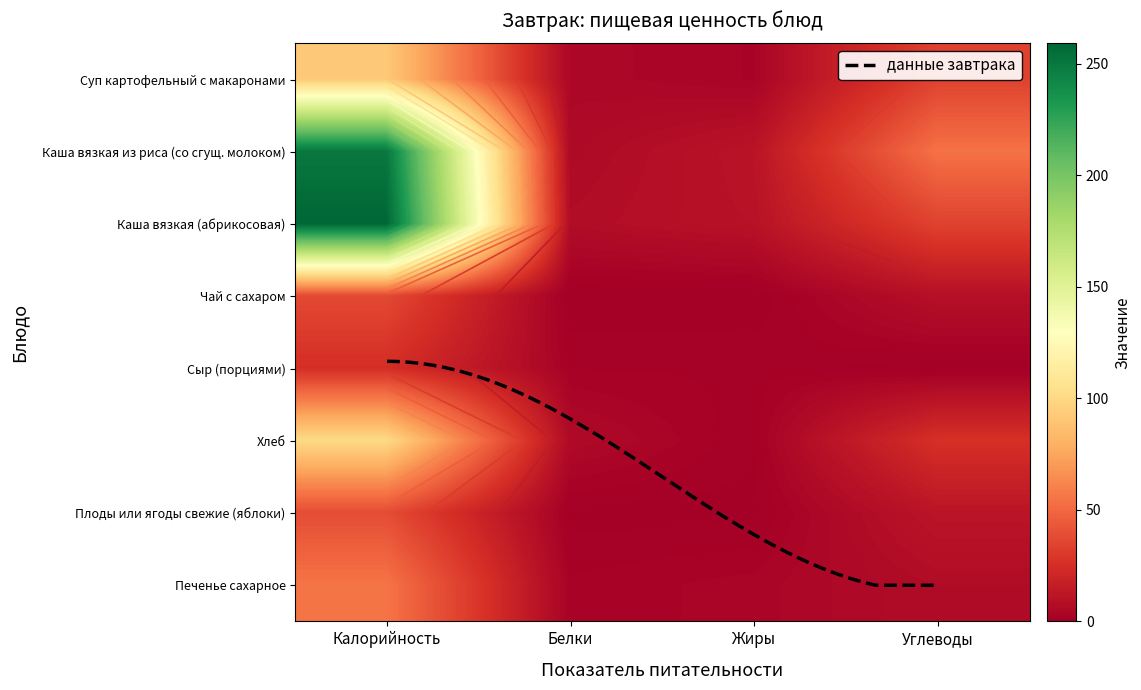

Reading right to left, what are all the values shown in this chart?

Суп картофельный с макаронами: 34.0	2.9	4.6	92.0
Каша вязкая из риса (со сгущ. молоком): 54.2	11.2	5.7	250.0
Каша вязкая (абрикосовая): 34.1	10.2	7.4	259.0
Чай с сахаром: 9.3	0.0	0.0	37.0
Сыр (порциями): 0.0	1.9	1.9	25.0
Хлеб: 25.9	1.1	6.0	101.0
Плоды или ягоды свежие (яблоки): 11.8	0.5	0.5	38.4
Печенье сахарное: 7.1	3.5	2.2	55.0